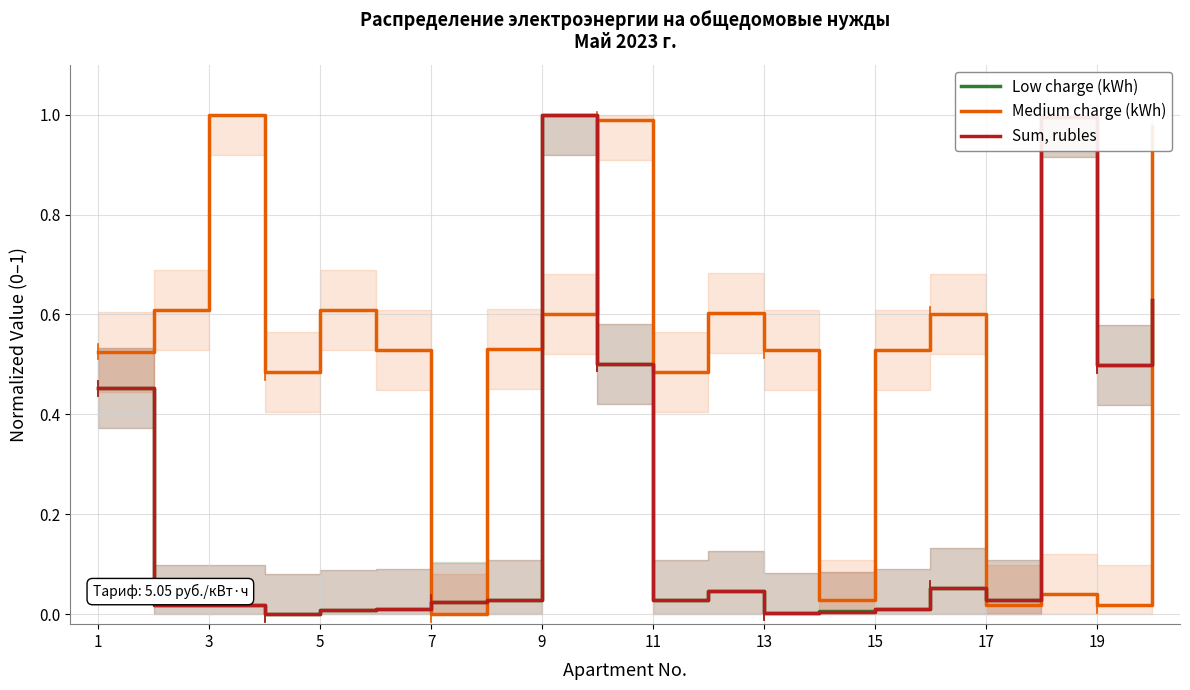

Is it true that Sum, rubles equals 0.5 at 19?

True